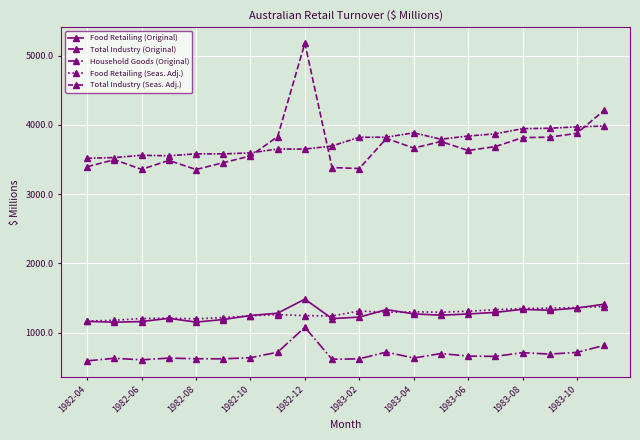

Count the number of data series in this chart.

5